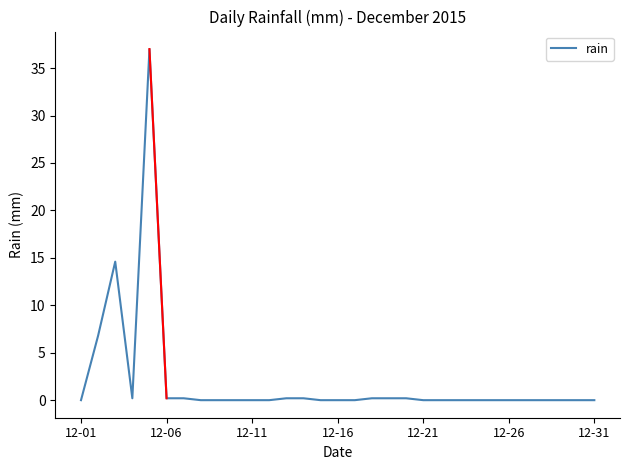

How many series are shown in this chart?

1